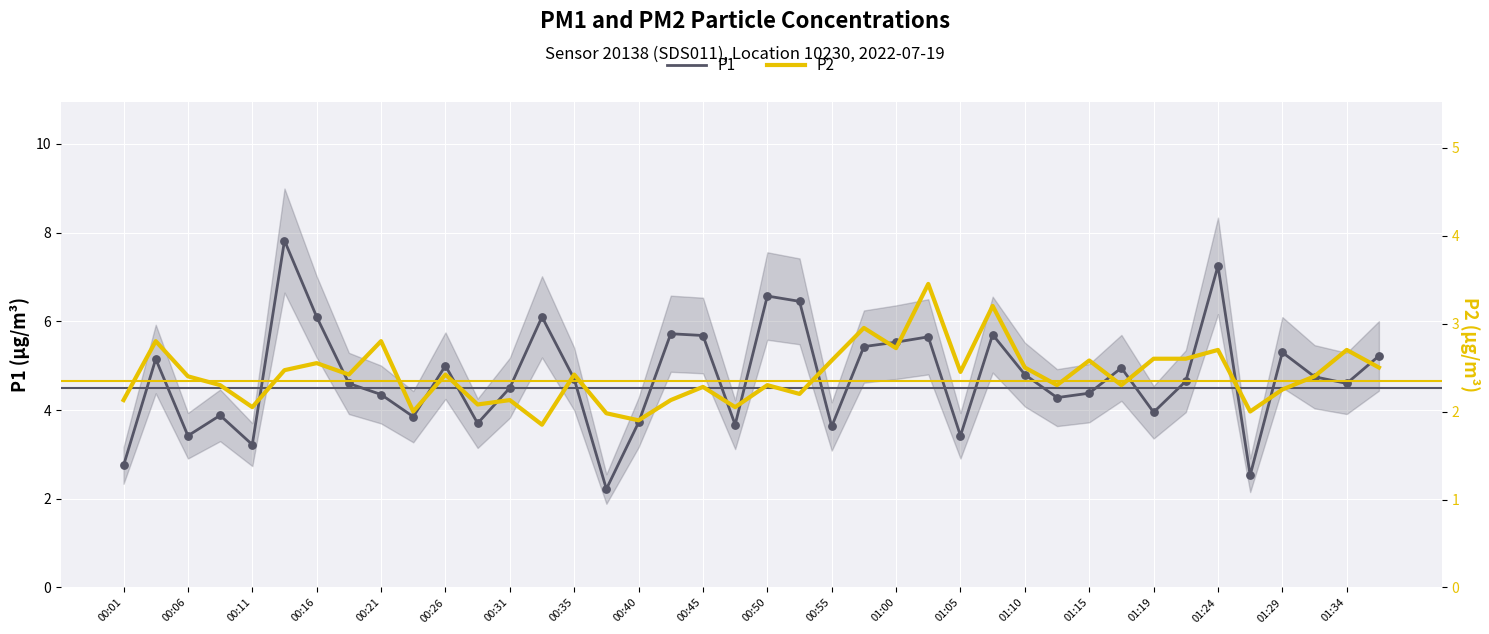

Which series has the largest Y range (max minus min)?

P1